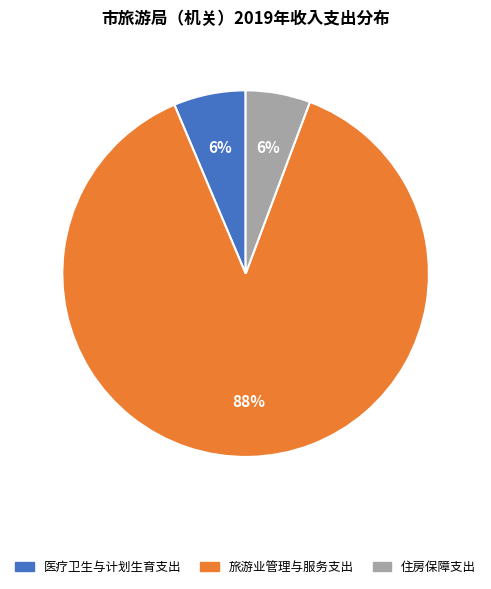

What is the largest slice in the pie chart?

旅游业管理与服务支出